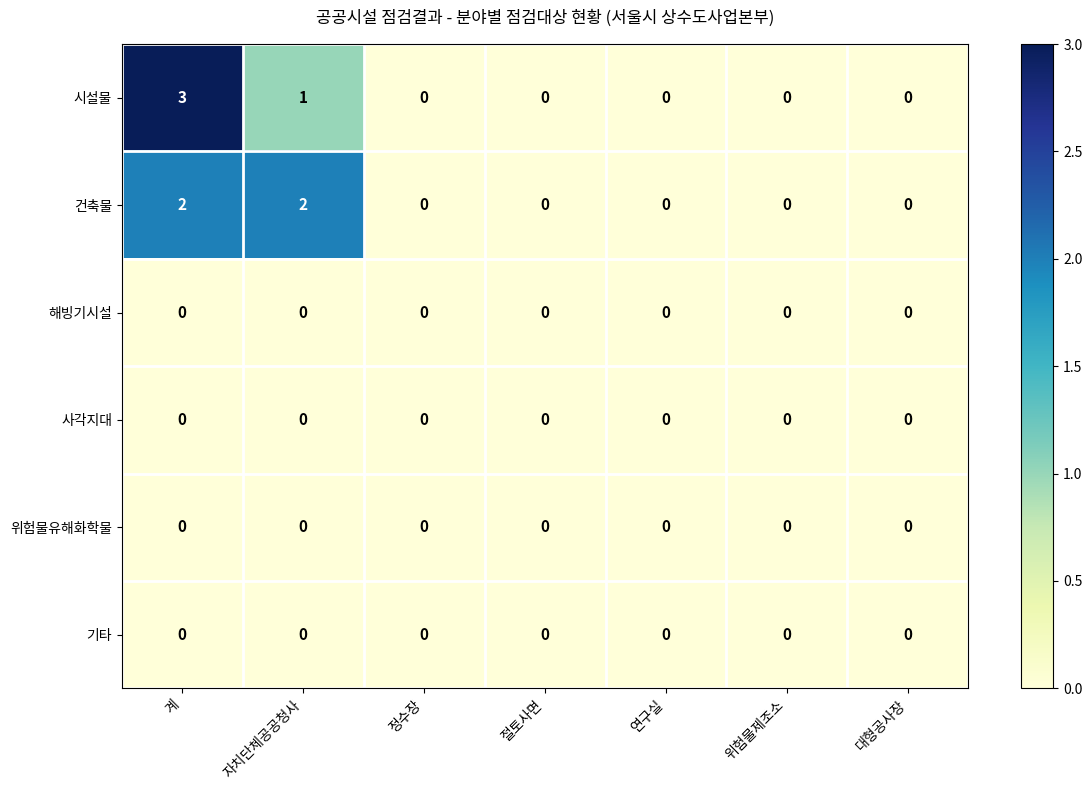

At which category is the sum across all series the highest?

계